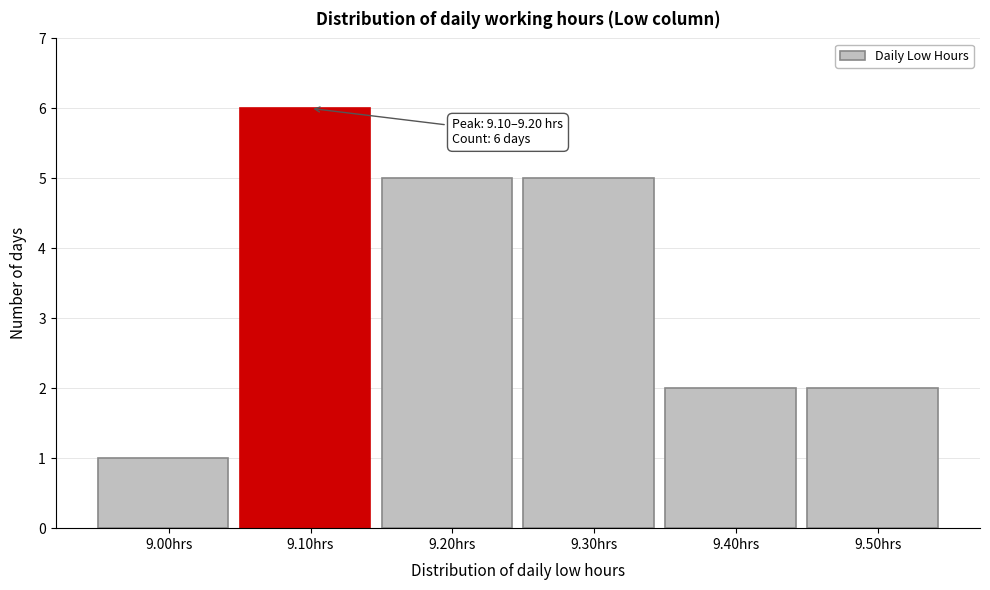

Reading right to left, what are all the values shown in this chart?

9.50hrs=2	9.40hrs=2	9.30hrs=5	9.20hrs=5	9.10hrs=6	9.00hrs=1